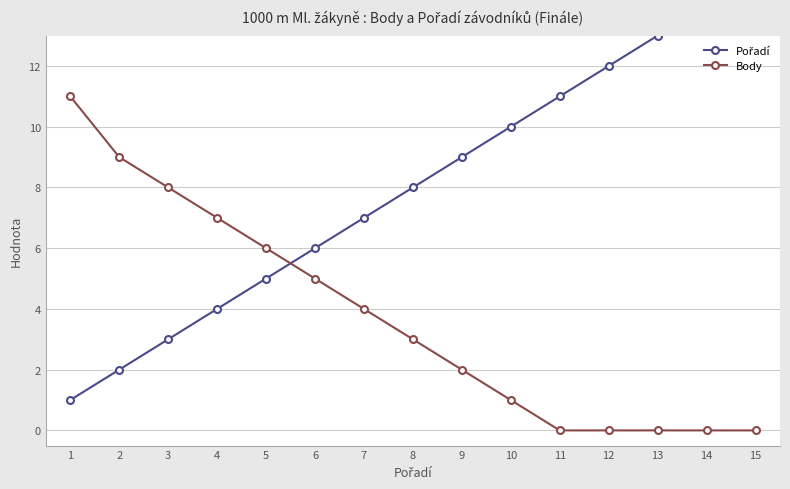

List the labels in order of Body value, largest first.

1, 2, 3, 4, 5, 6, 7, 8, 9, 10, 11, 12, 13, 14, 15